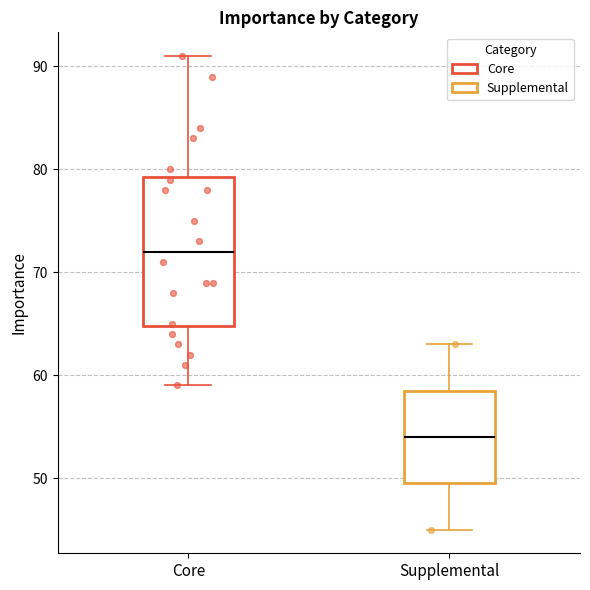

Where does the median line of the box for Core sit on the y-axis? The values are not printed on the chart, so give them approximately, as read against the axis.

72